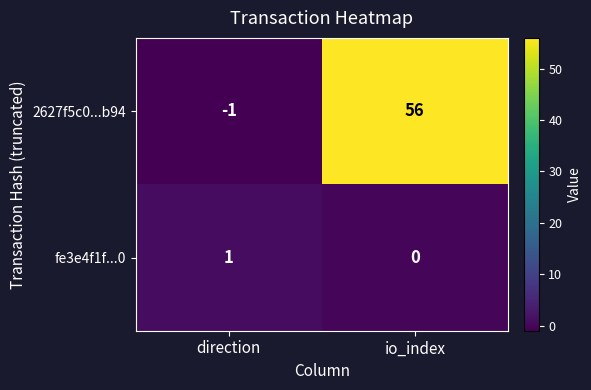

What is the total value across all series at io_index?

56